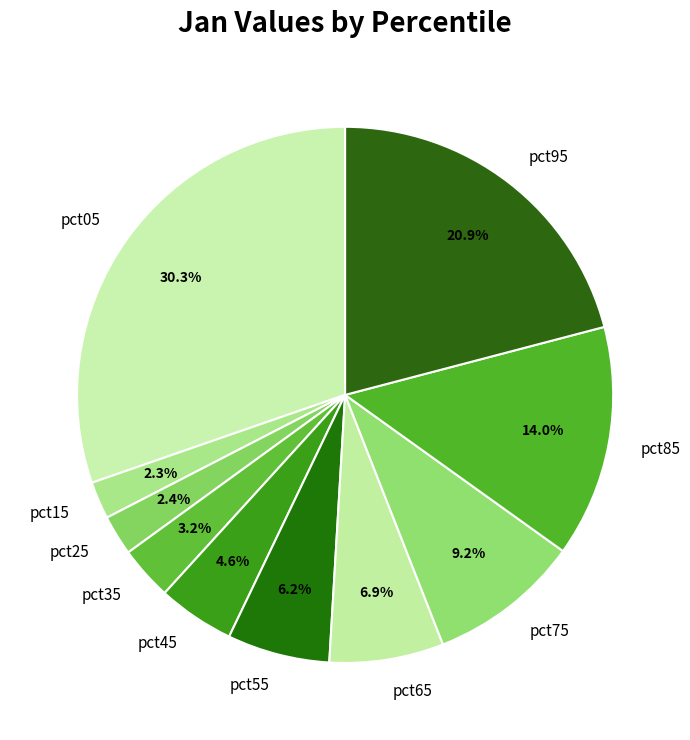

How many segments does this pie chart have?

10